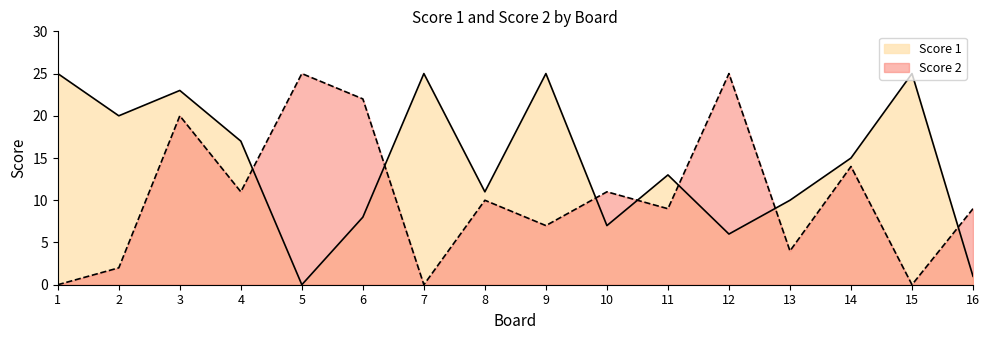

List the labels in order of Score 2 value, smallest first.

1, 7, 15, 2, 13, 9, 11, 16, 8, 4, 10, 14, 3, 6, 5, 12